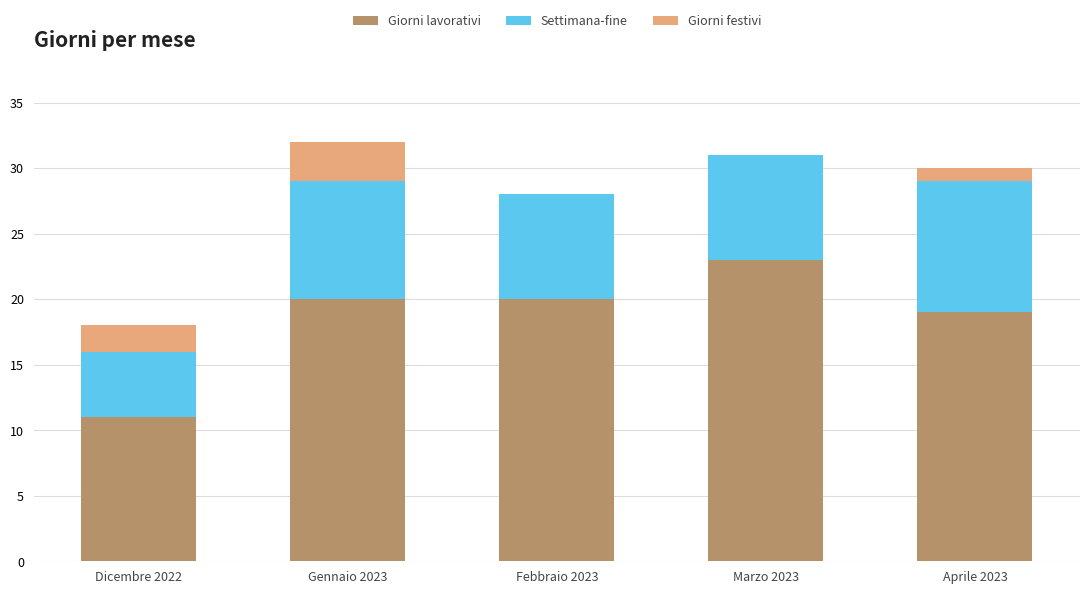

What is the total value across all series at Febbraio 2023?

28